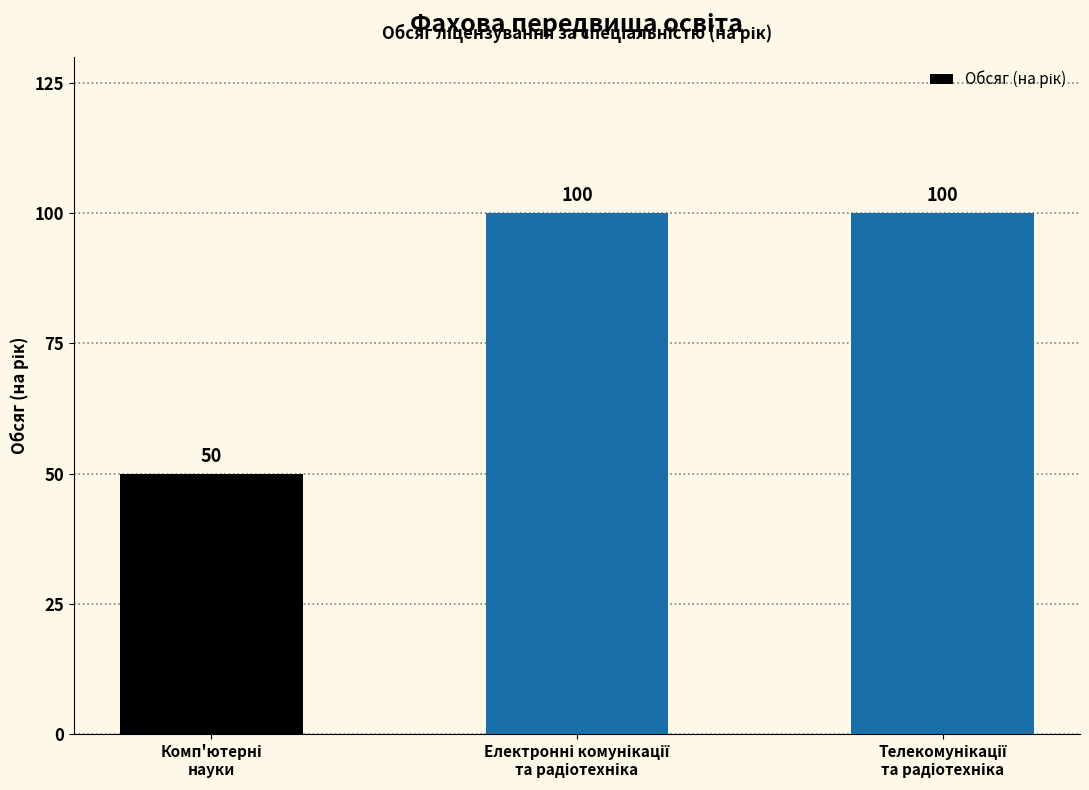

What is the minimum value shown in the chart?

50